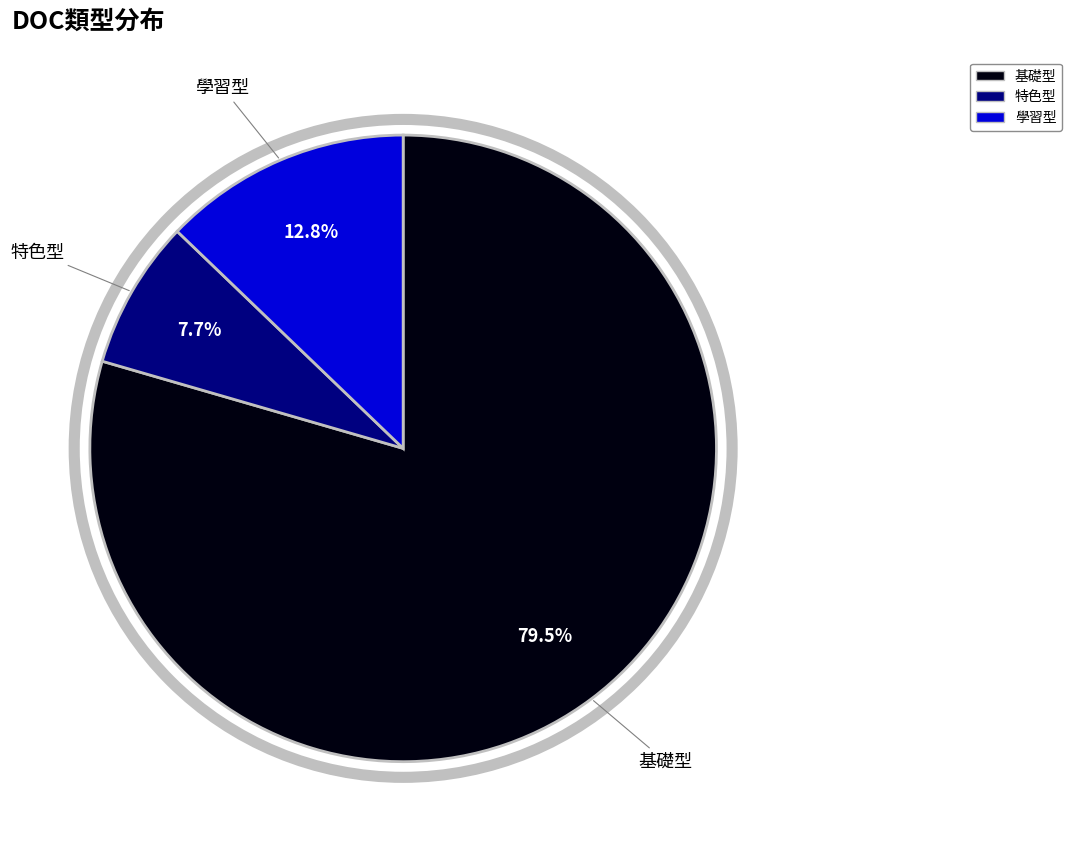

Which has a higher value, 特色型 or 學習型?

學習型